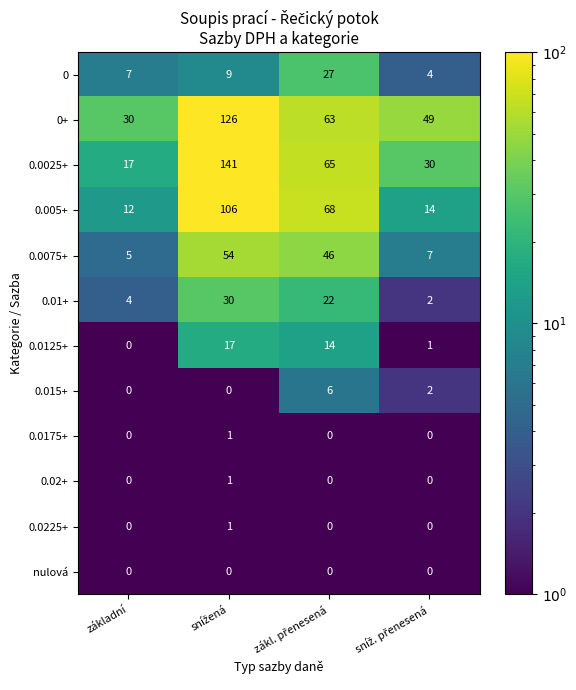

How many categories are shown in the chart?

4